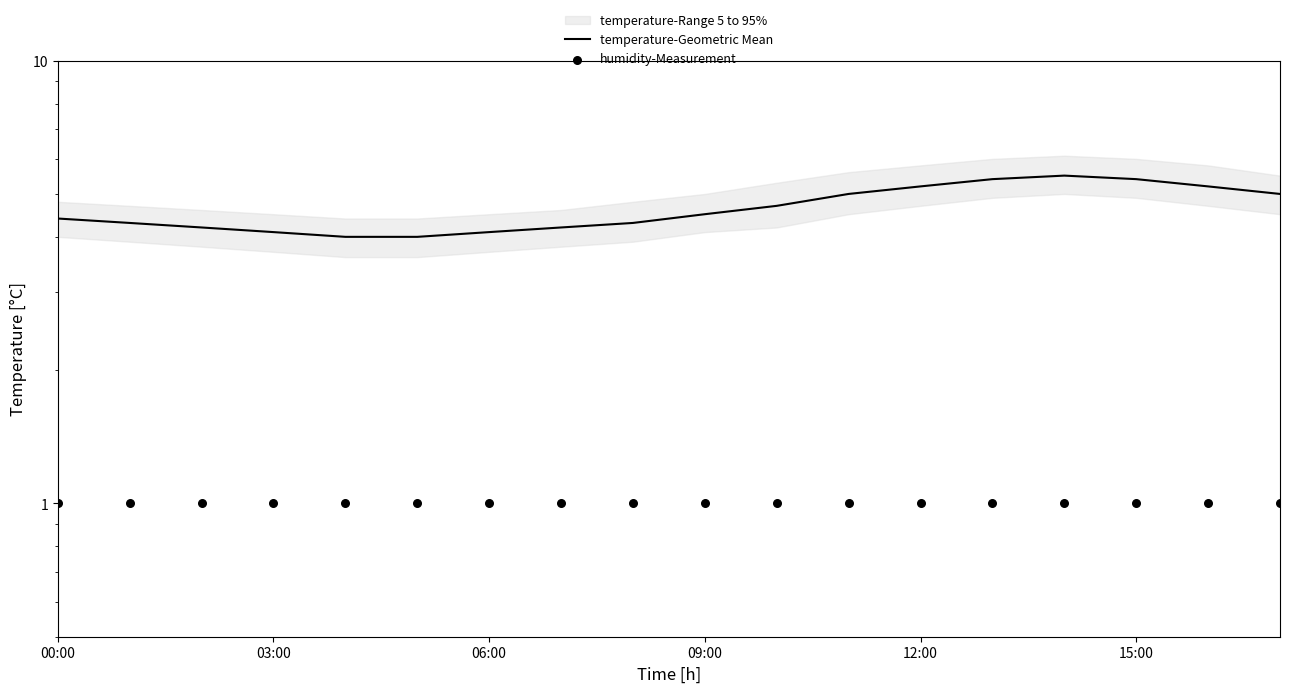

At how many categories does at least one series exceed 3?

18